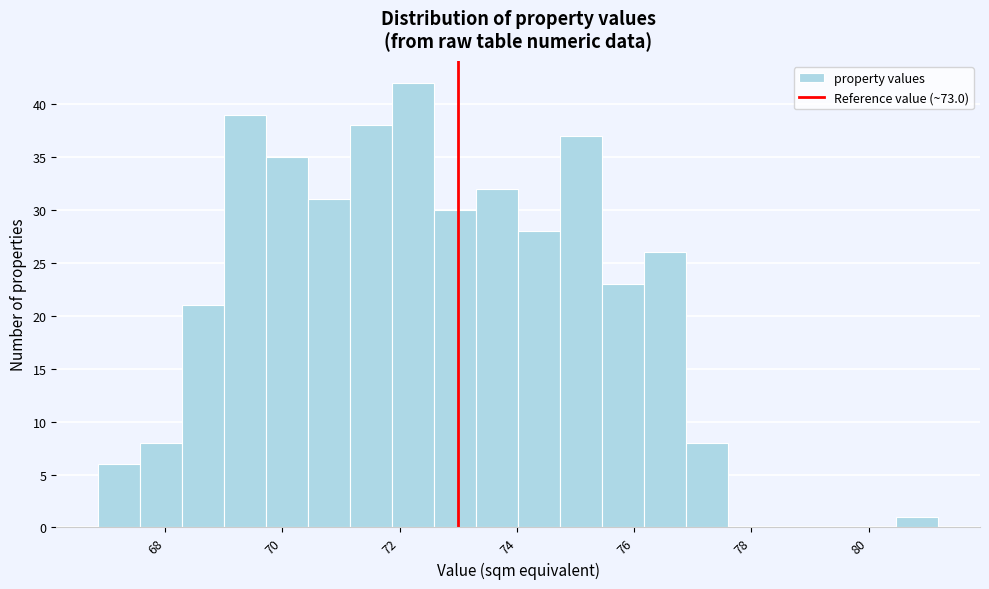

Read against the x-axis, roughly where is the centre of the tallest bar?

72.2